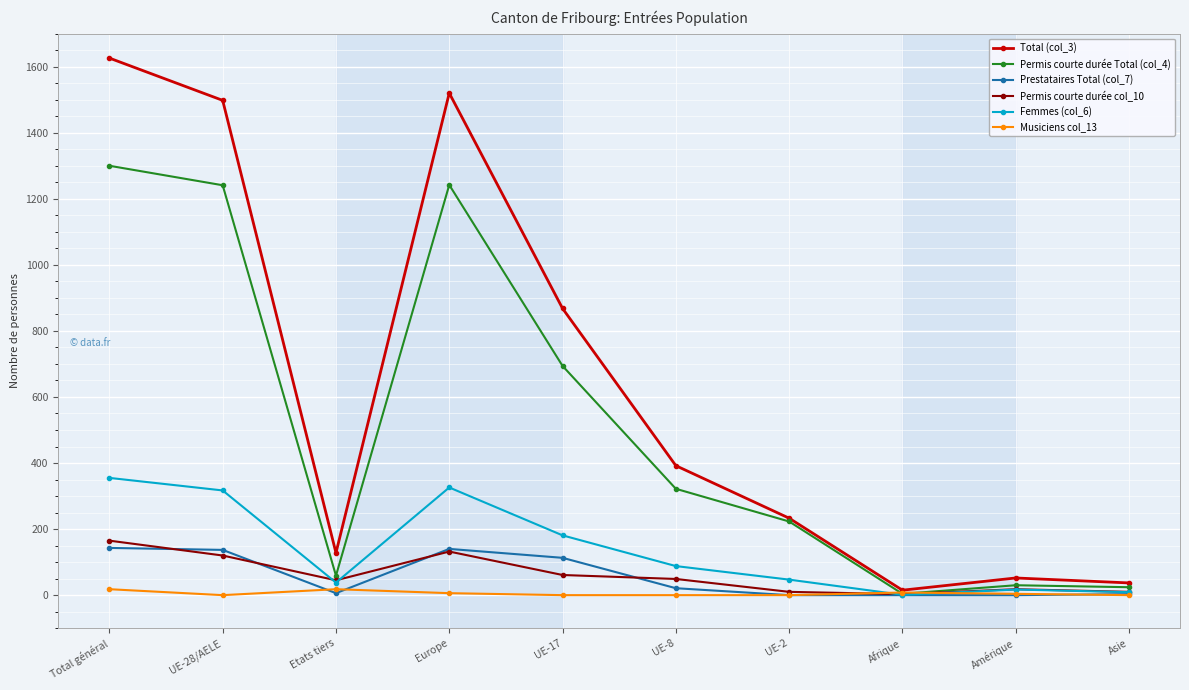

What are all the series names shown in the legend?

Total (col_3), Permis courte durée Total (col_4), Prestataires Total (col_7), Permis courte durée col_10, Femmes (col_6), Musiciens col_13